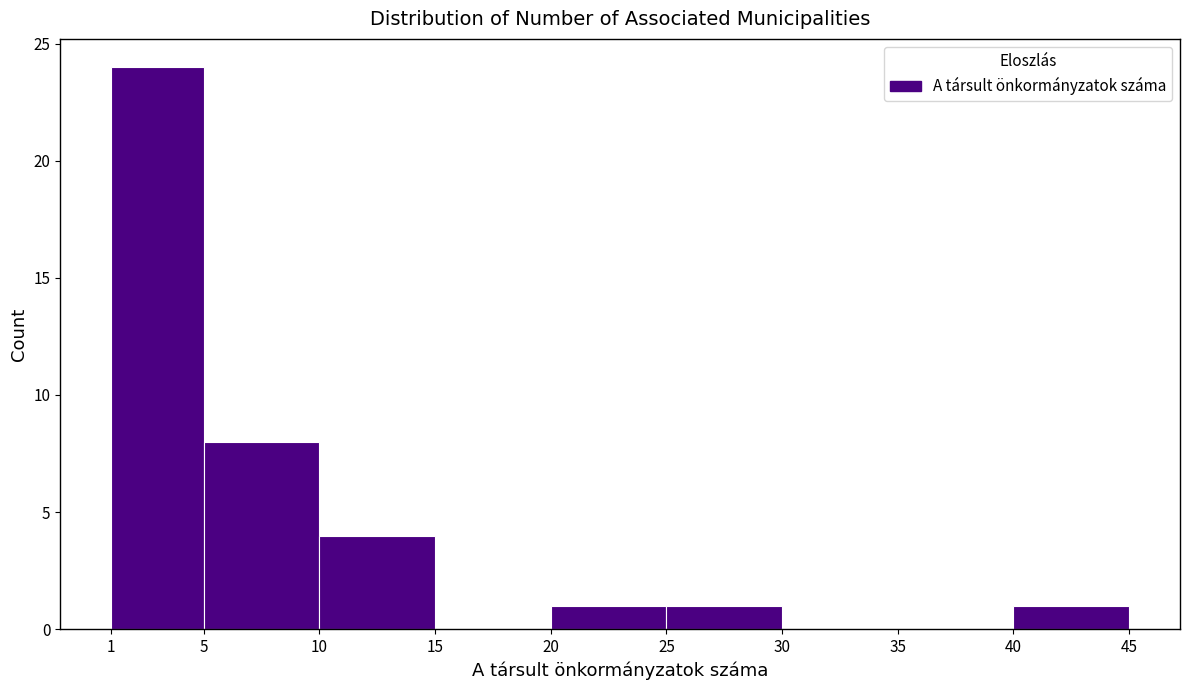

Reading left to right, transcribe this chart: for each bar, give the range it covers on the x-axis and its height. The values are not printed on the chart, so give them approximately, as read against the axis.

1 to 5: 24
5 to 10: 8
10 to 15: 4
15 to 20: 0
20 to 25: 1
25 to 30: 1
30 to 35: 0
35 to 40: 0
40 to 45: 1